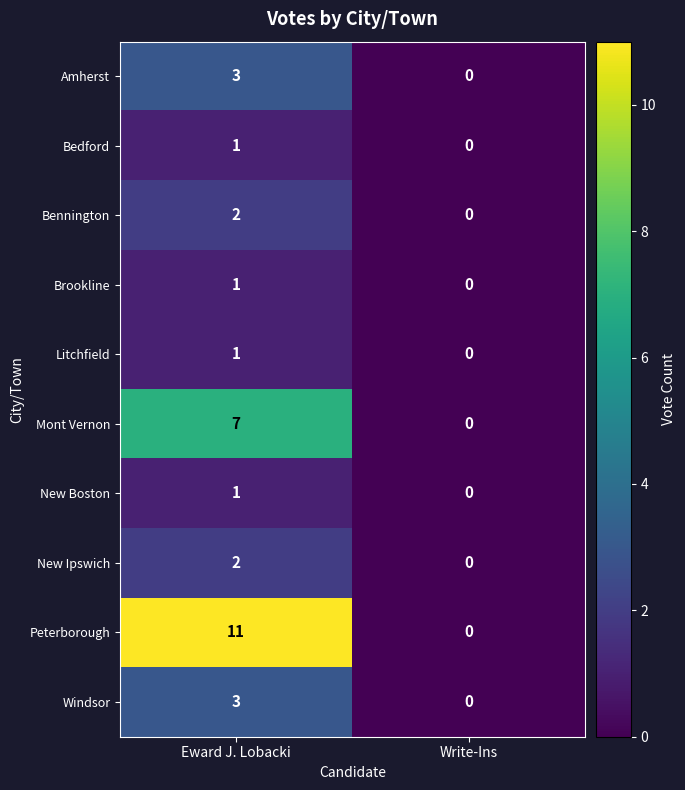

True or false: Peterborough has a value of 0 at Write-Ins.

True